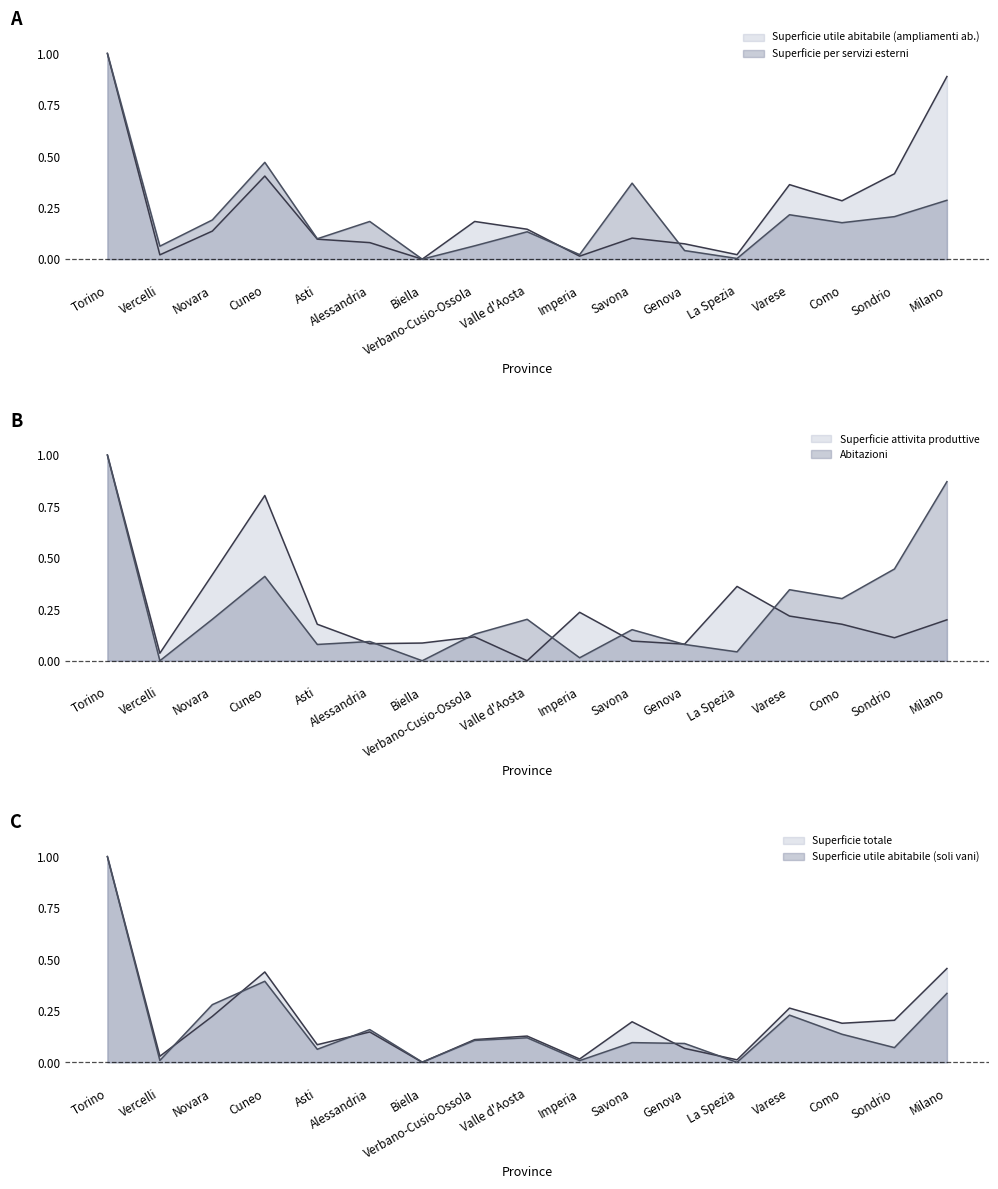

Does the chart display data point markers on the line(s)?

No